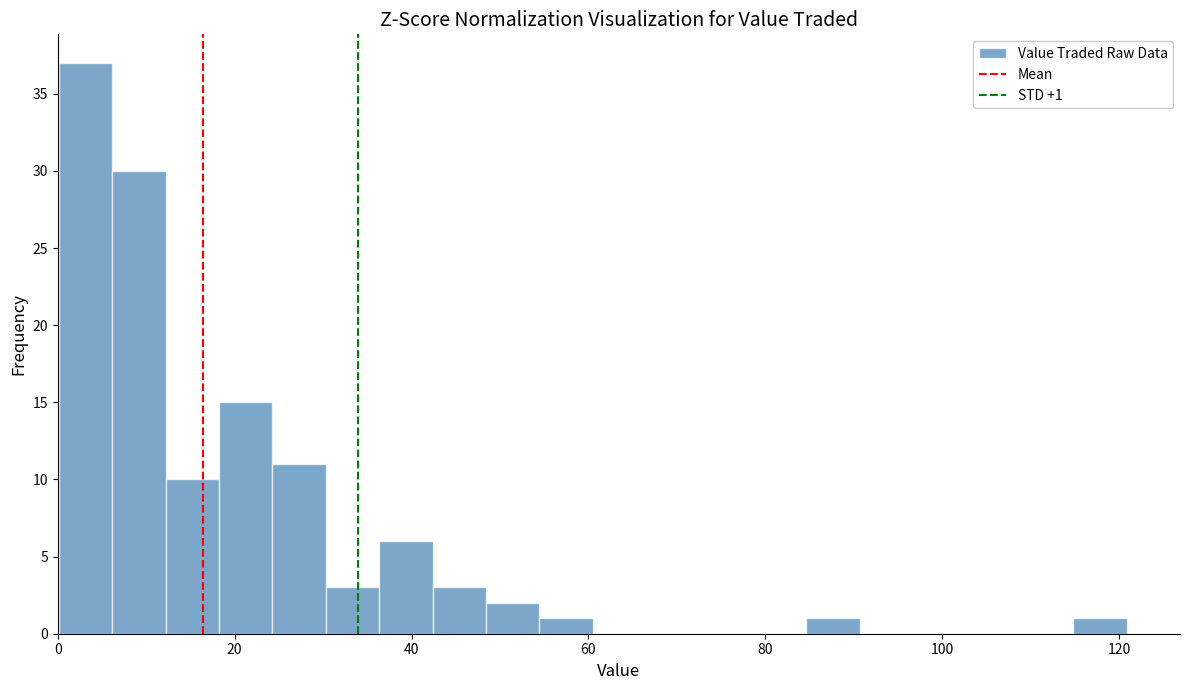

Around what value on the x-axis is the tallest bar? Give the approximate position of its centre, as read against the axis.

4